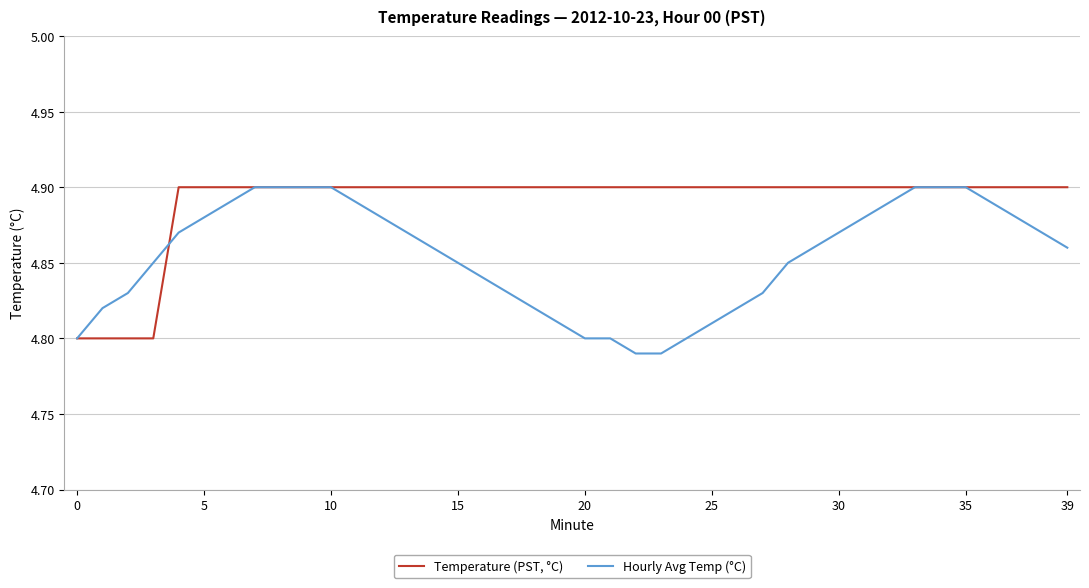

Which series has the largest total across all categories?

Temperature (PST, °C)